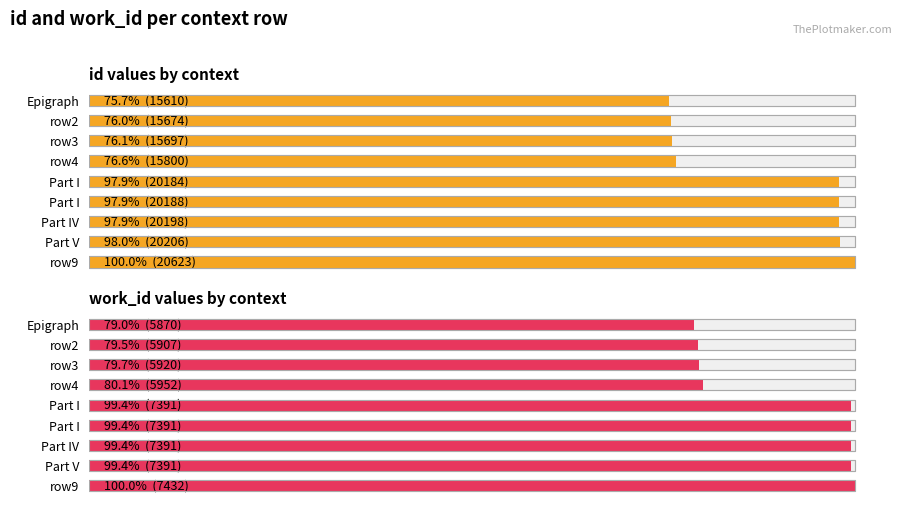

Reading left to right, what are all the values shown in this chart?

id values by context: 15610	15674	15697	15800	20184	20188	20198	20206	20623
work_id values by context: 5870	5907	5920	5952	7391	7391	7391	7391	7432